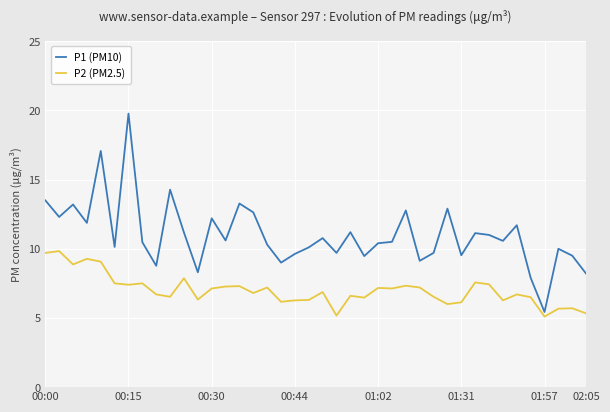

Rank the series by their average value, from lowest to highest.

P2 (PM2.5), P1 (PM10)